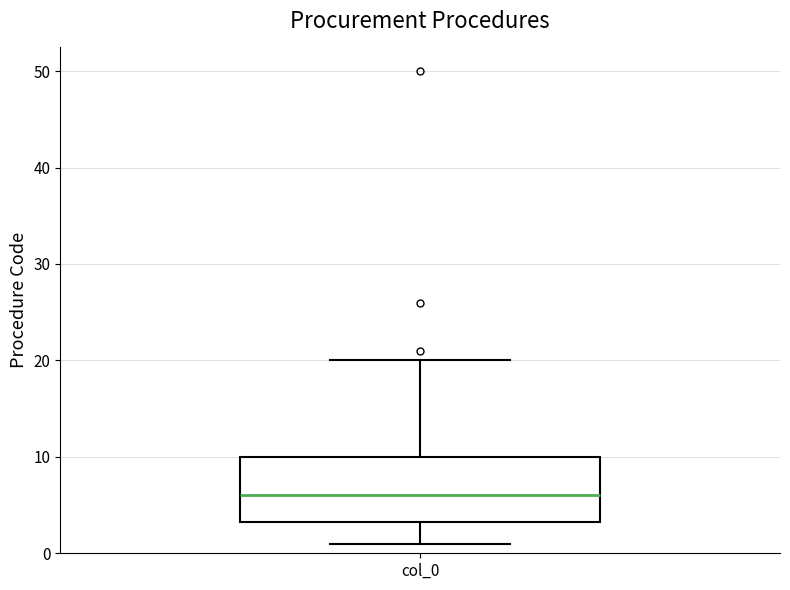

Read this box plot against the y-axis: the position of the median line, the range covered by the box, and the ends of both whiskers. The values are not printed on the chart, so give them approximately, as read against the axis.

median 6, box 3 to 10, whiskers 1 to 20